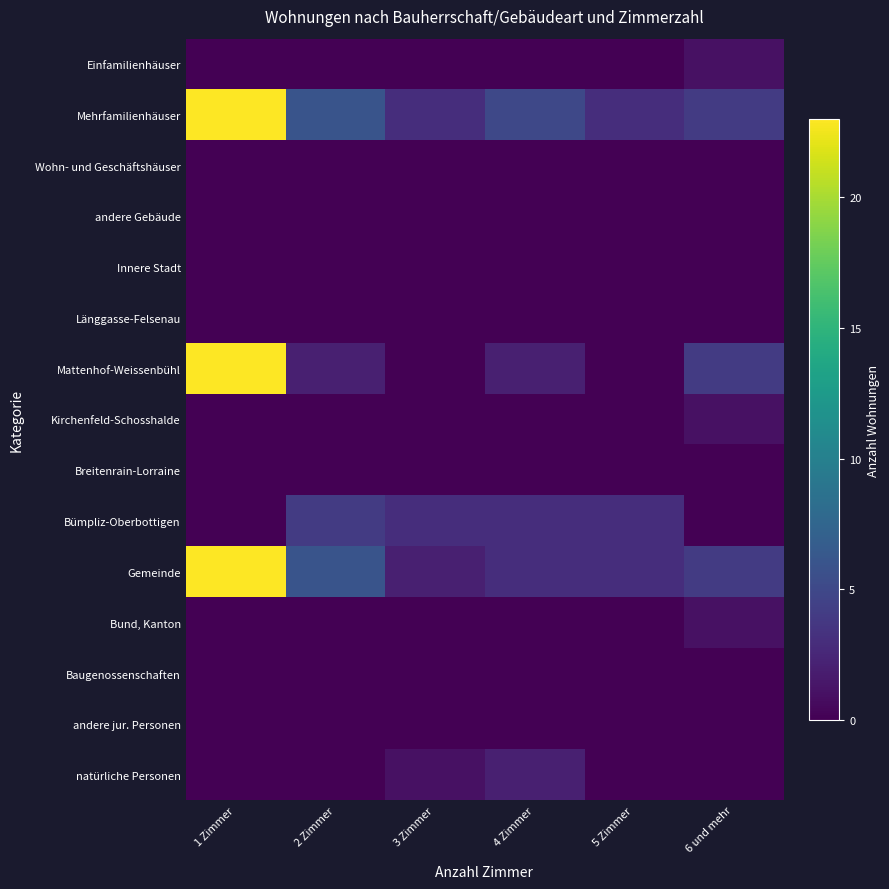

How many data points does each series have?

6